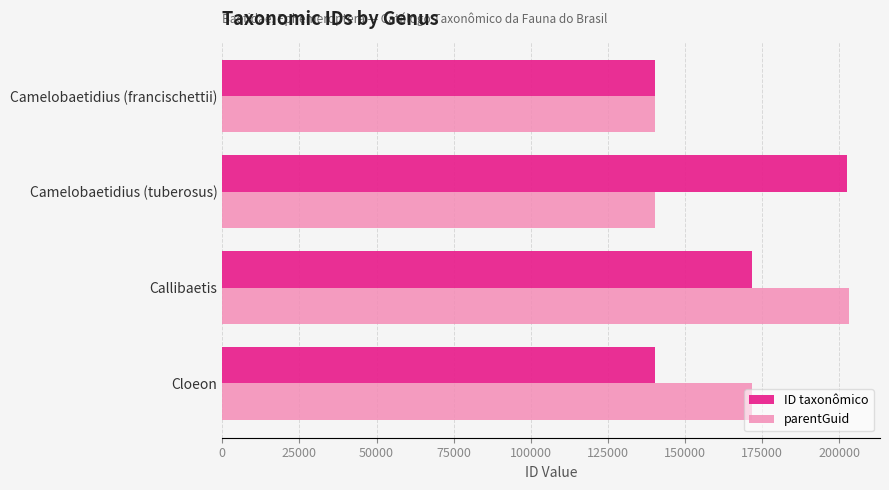

Rank the series at Cloeon from lowest to highest value.

ID taxonômico, parentGuid